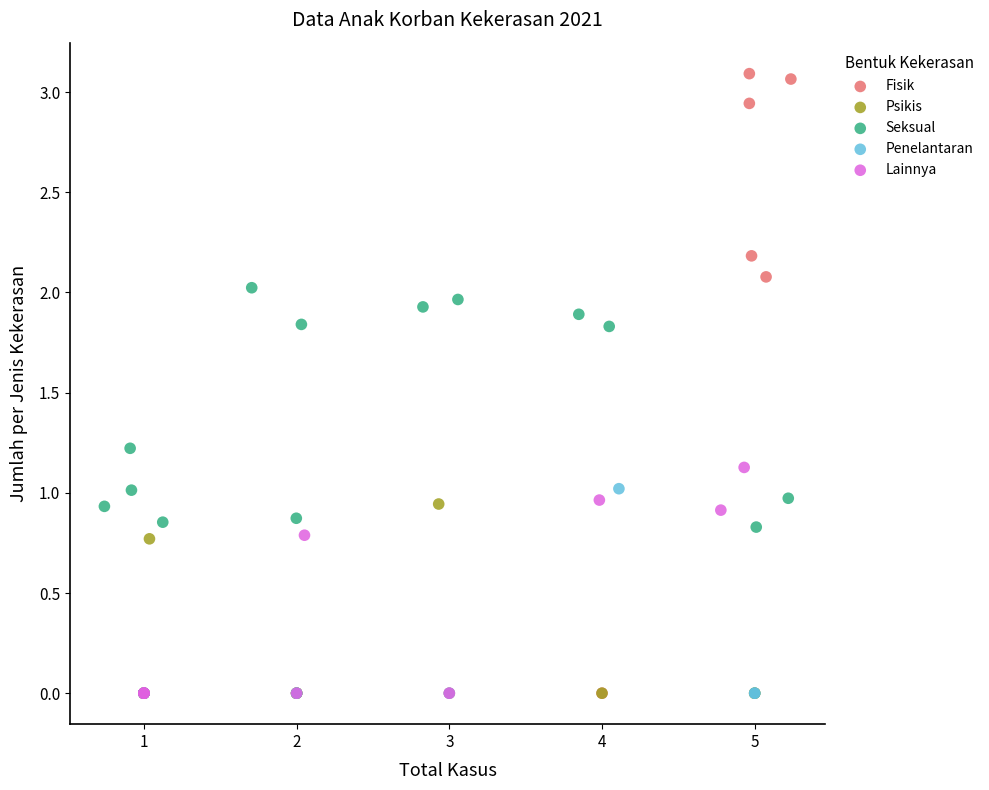

Which series has the widest spread of Y values?

Fisik